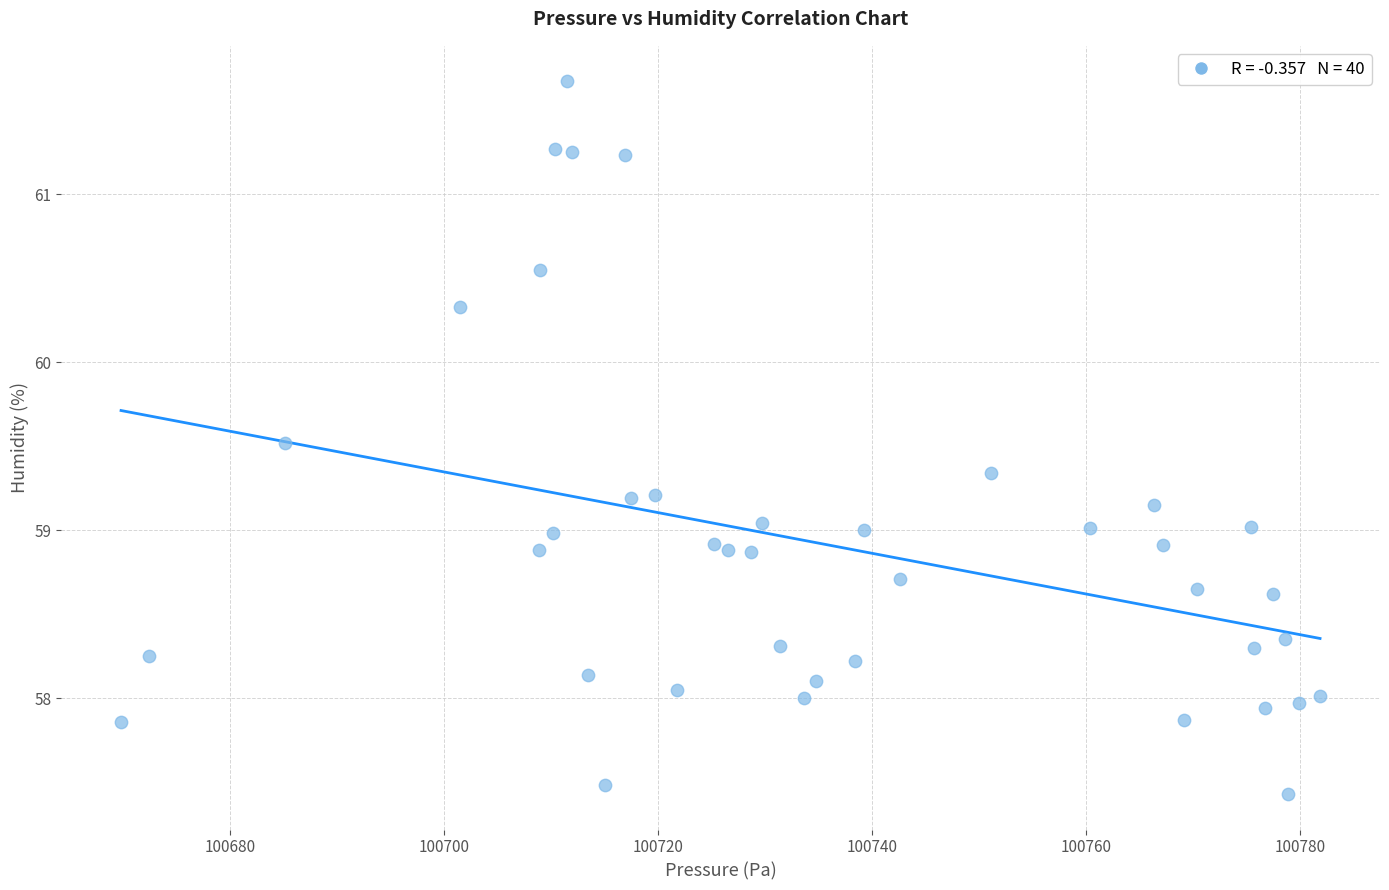

What is the range of X values (max minus min)?

112.0